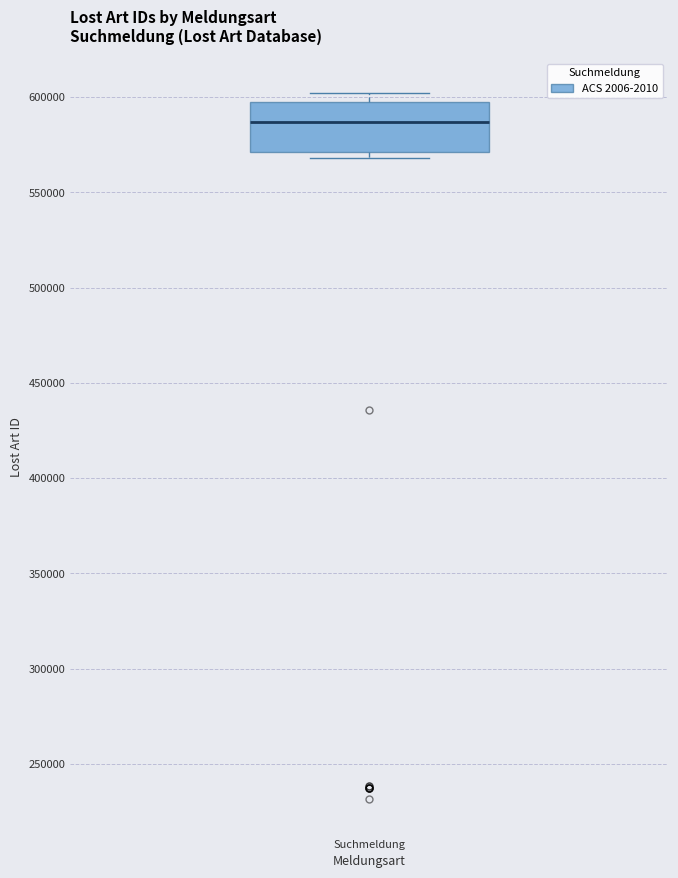

Transcribe this box plot: give where the median line is, the range the box spans, and where the two whiskers end, as read against the y-axis. The values are not printed on the chart, so give them approximately, as read against the axis.

median 585000, box 570000 to 595000, whiskers 570000 (just below the box's lower edge) to 600000